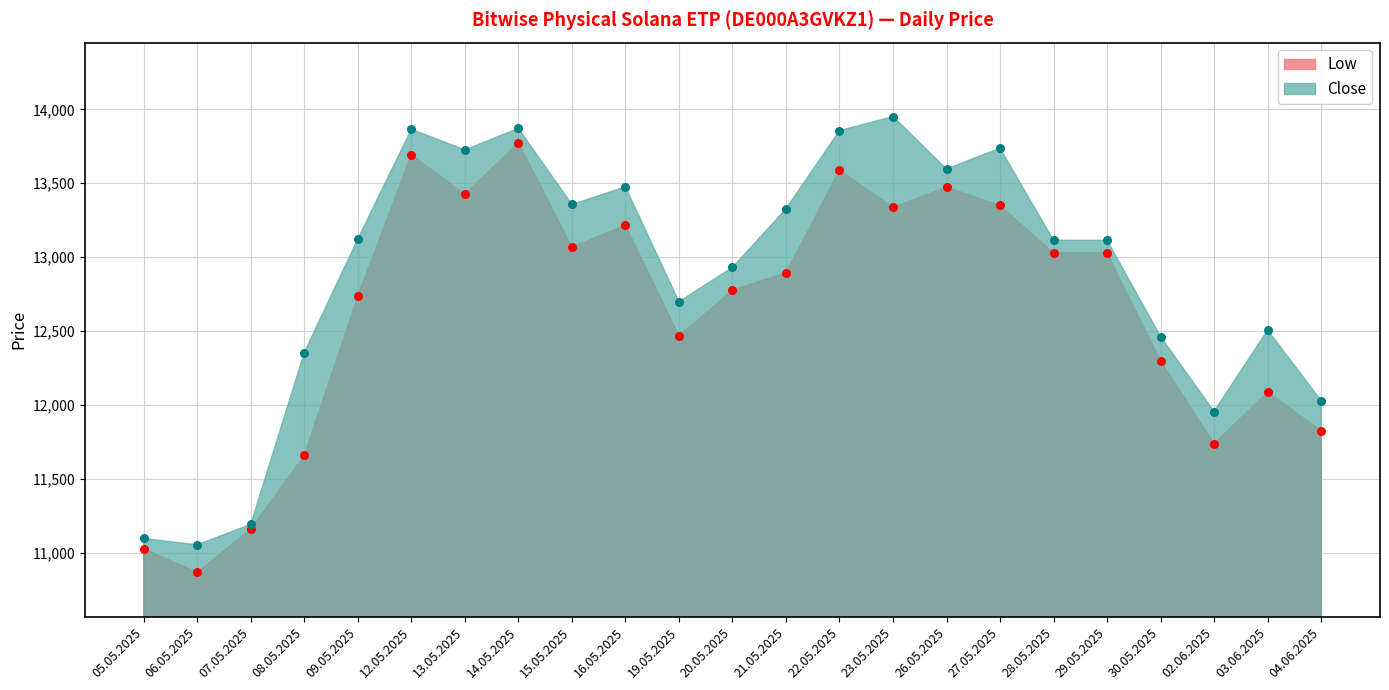

Which series contains the highest Y value?

Close